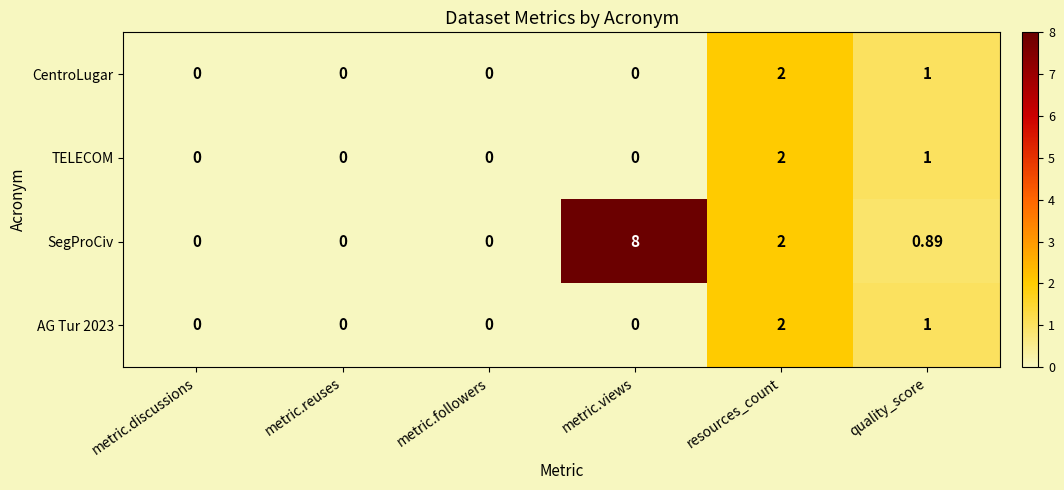

Which category has the highest value across all series?

metric.views